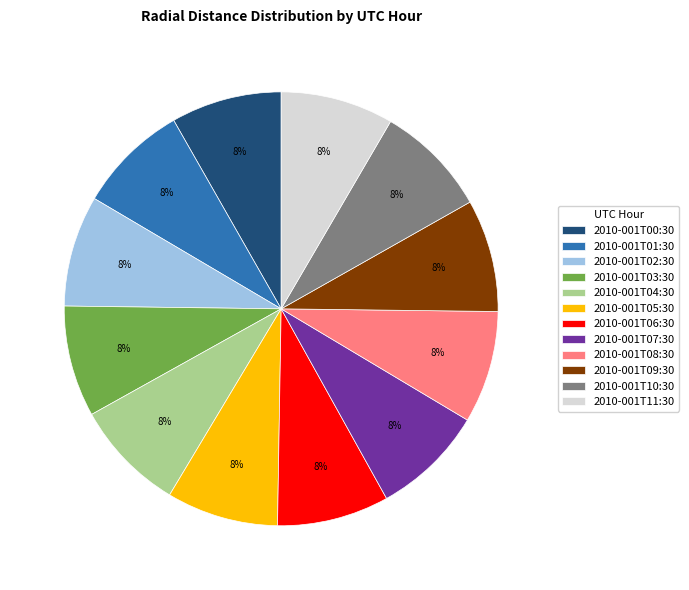

How many segments does this pie chart have?

12